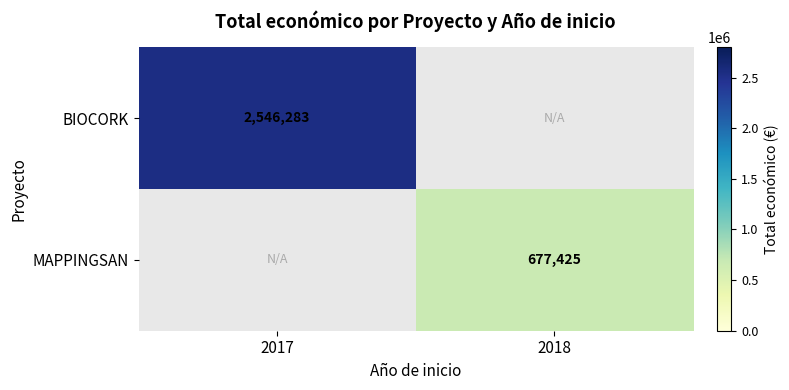

The value of MAPPINGSAN at 2018 is 231334. True or false?

False